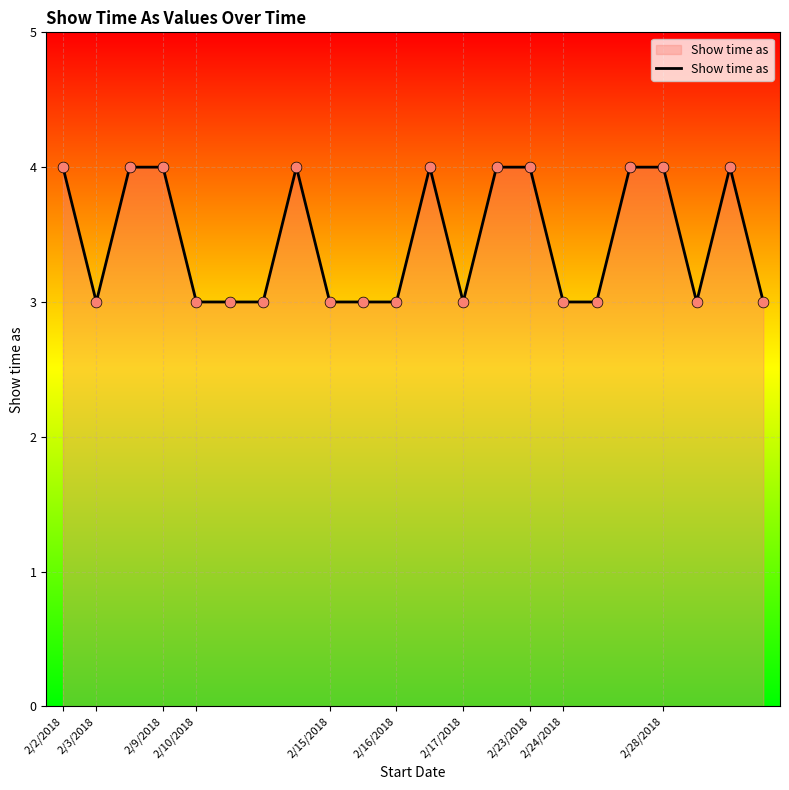

What is the minimum value shown in the chart?

3